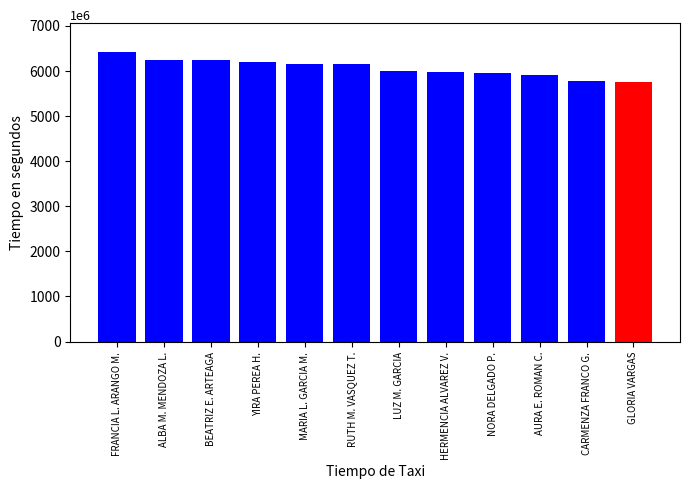

How many distinct data groups are displayed?

1